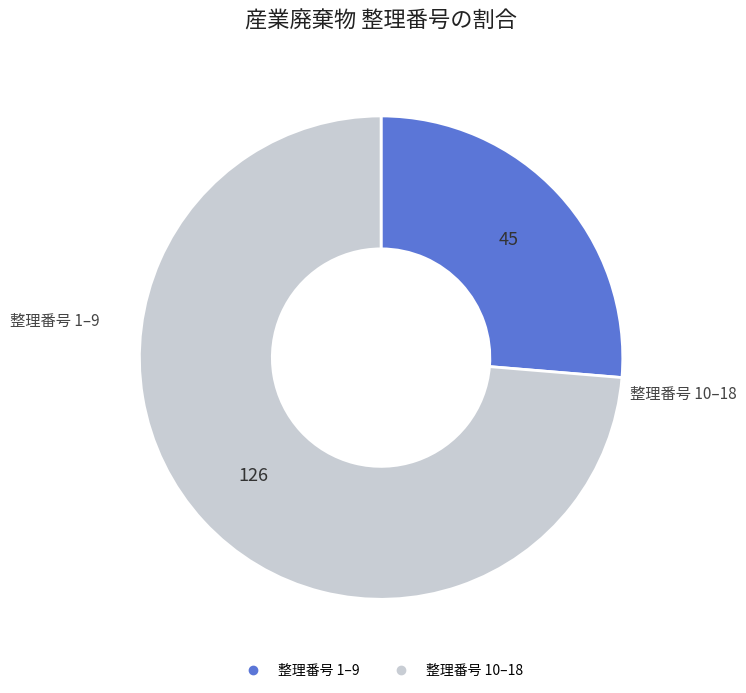

Does any single category account for the majority?

Yes